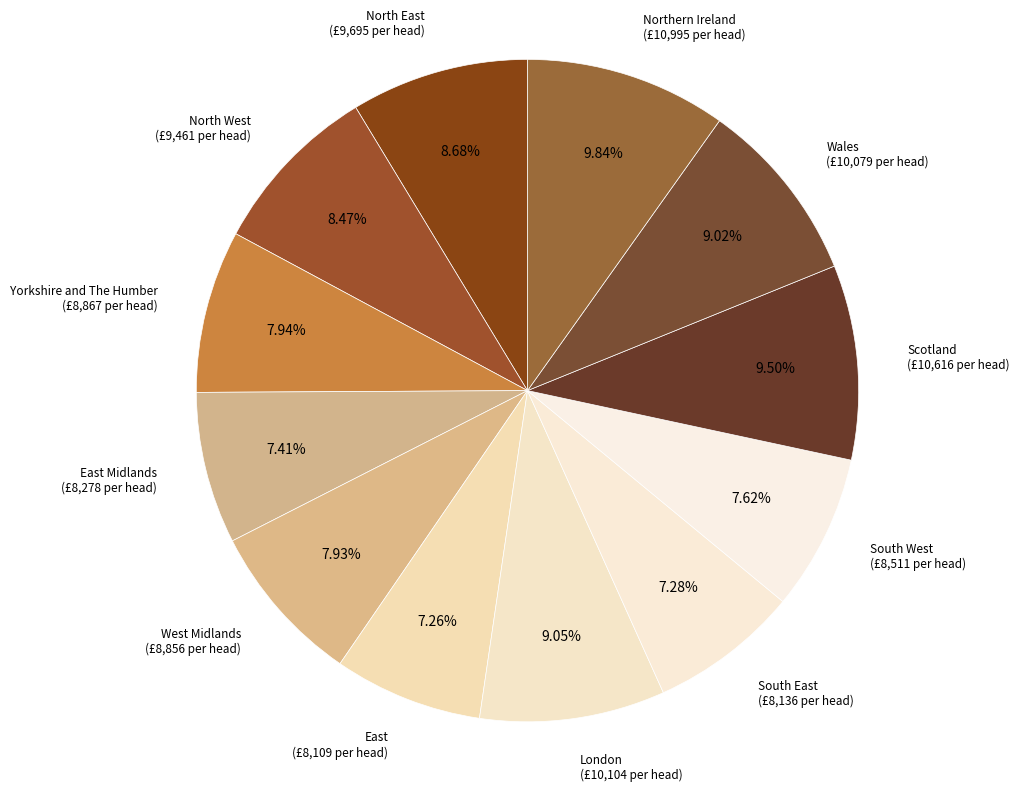

Which slice is the largest?

Northern Ireland